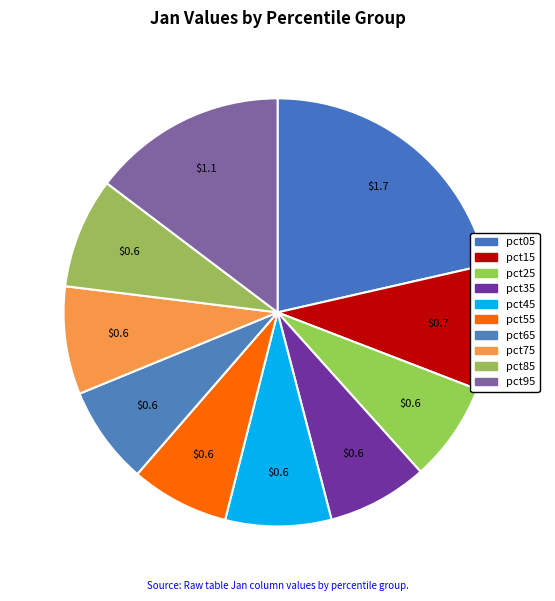

Does any single category account for the majority?

No